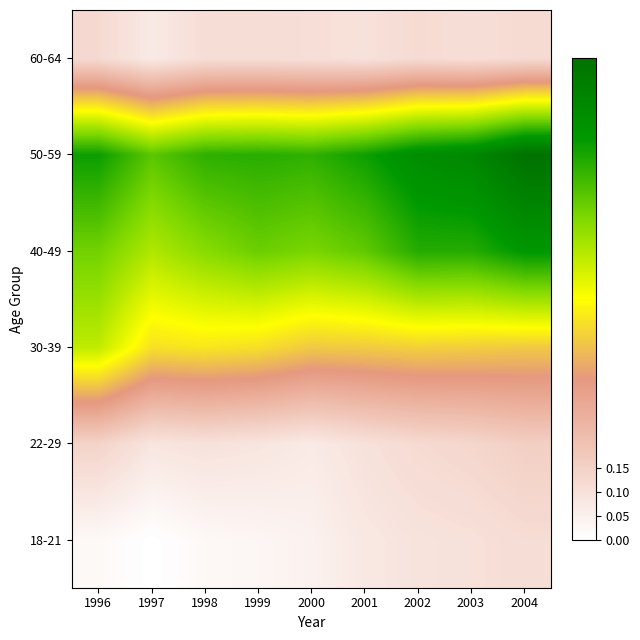

What is the difference between the highest and lowest values at 2000?

0.7